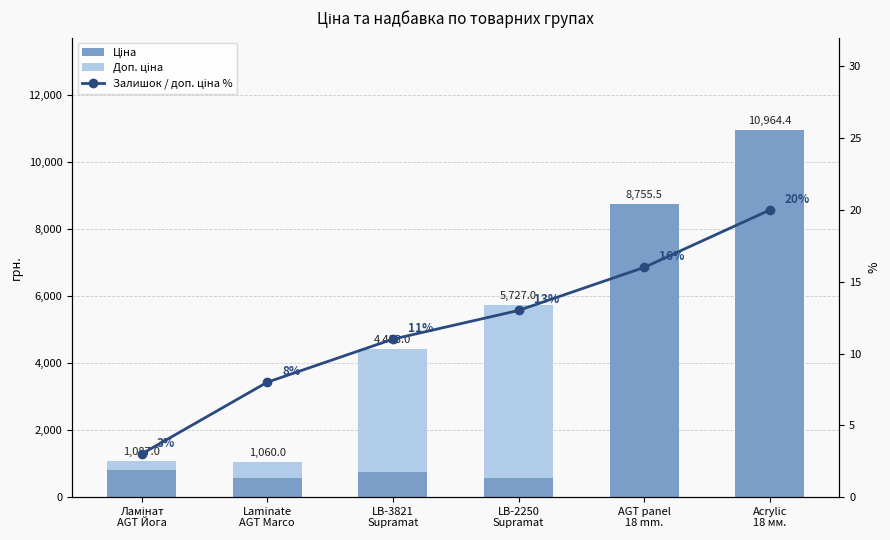

At which label does Ціна first exceed 802?

Ламінат
AGT Йога